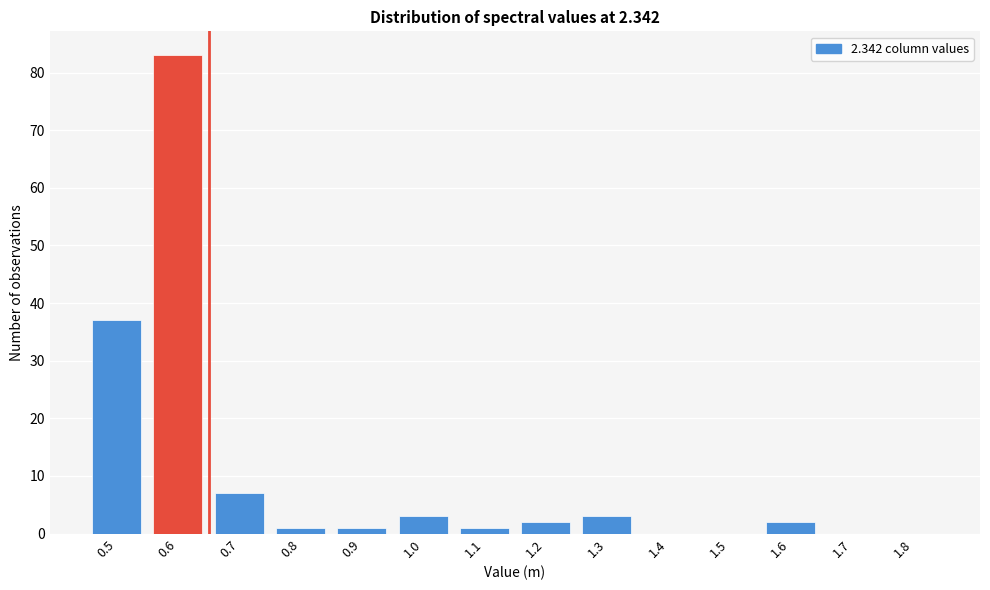

Reading left to right, extract all data points from this chart.

0.5=37	0.6=83	0.7=7	0.8=1	0.9=1	1.0=3	1.1=1	1.2=2	1.3=3	1.4=0	1.5=0	1.6=2	1.7=0	1.8=0